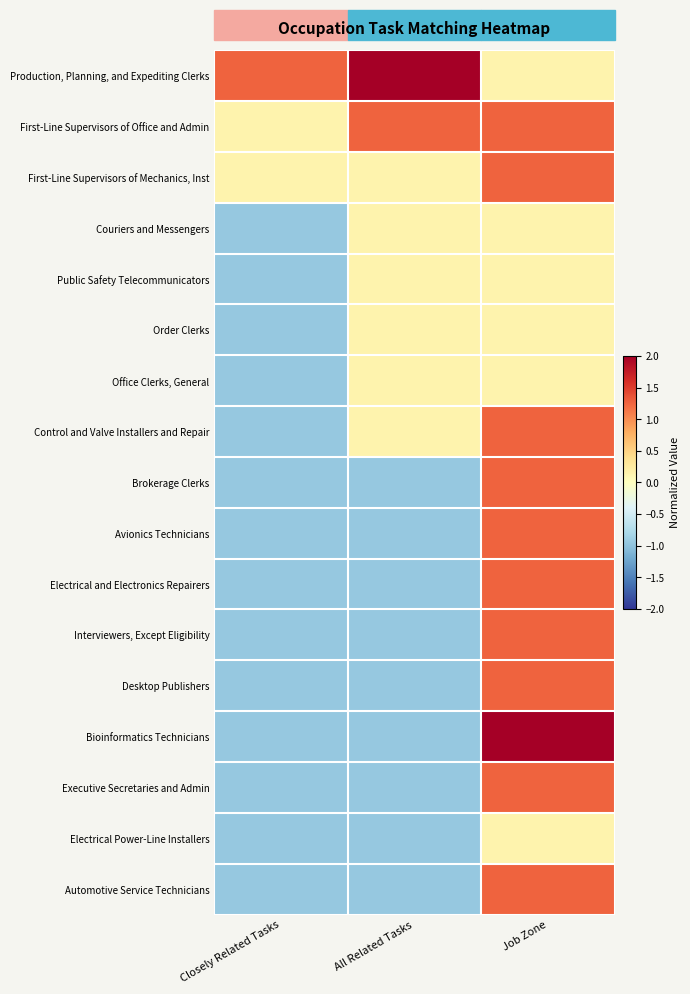

What is the spread (max minus min) of values at All Related Tasks?

3.3